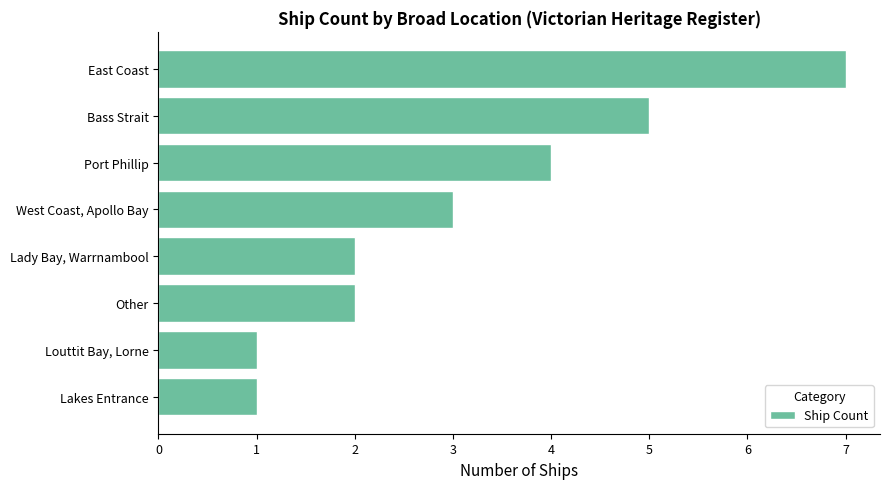

What is the sum of the values at West Coast, Apollo Bay and Port Phillip?

7